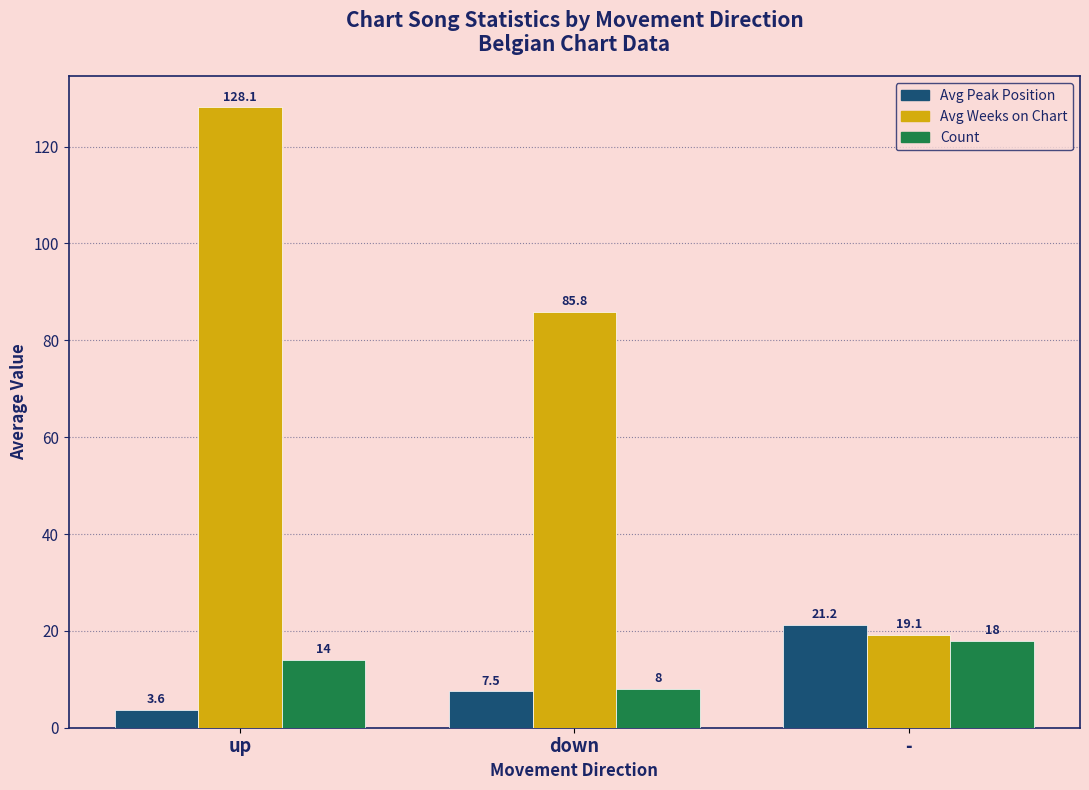

The value of Count at up is 24.5. True or false?

False